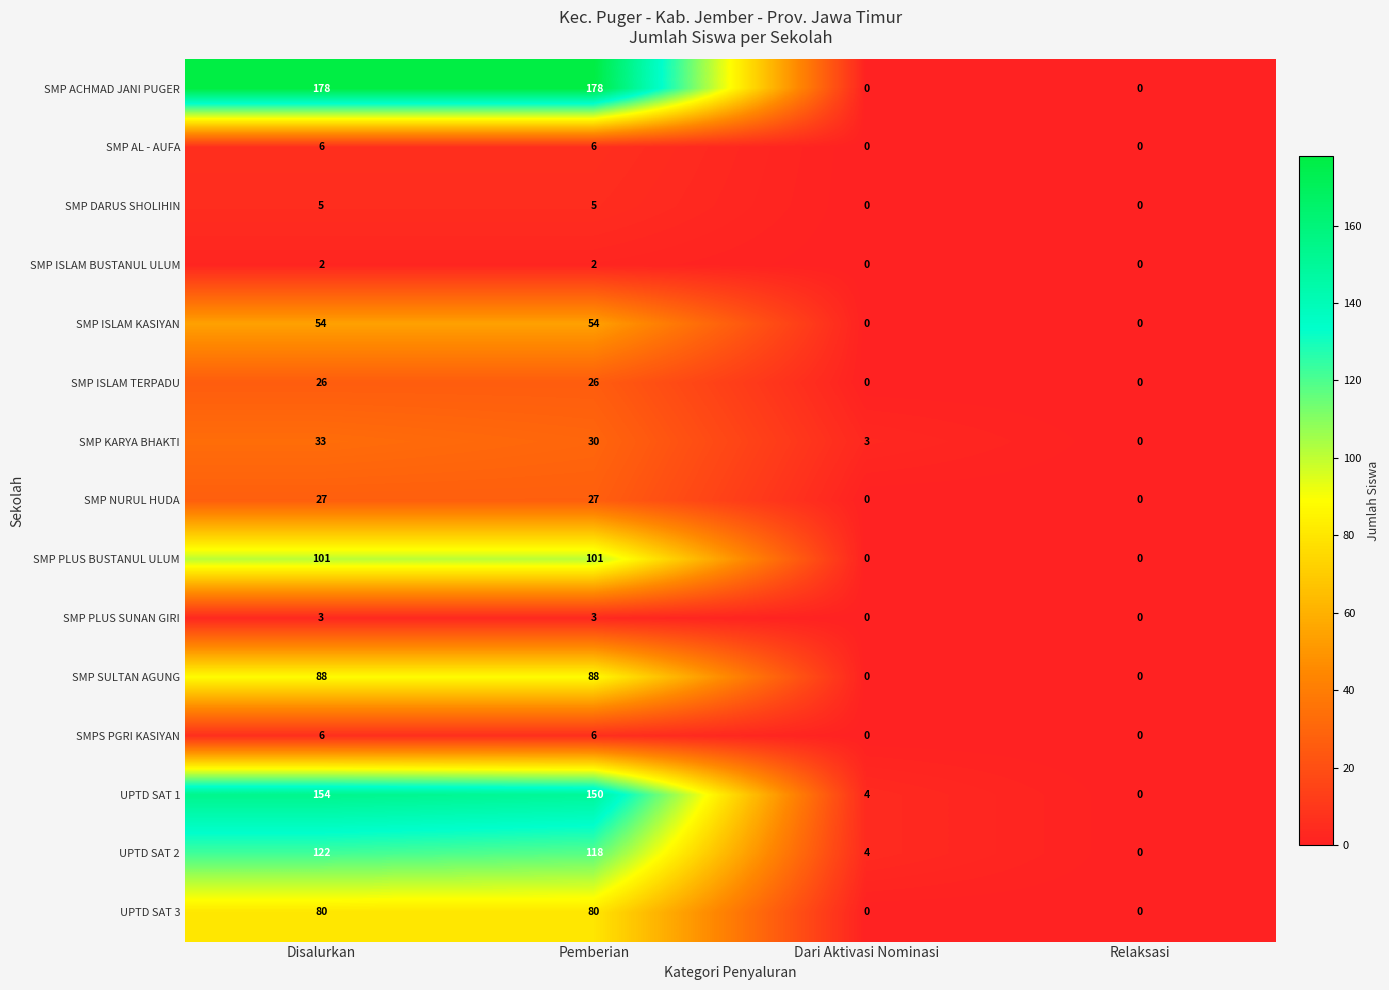

True or false: SMP ISLAM BUSTANUL ULUM has a value of 0 at Relaksasi.

True